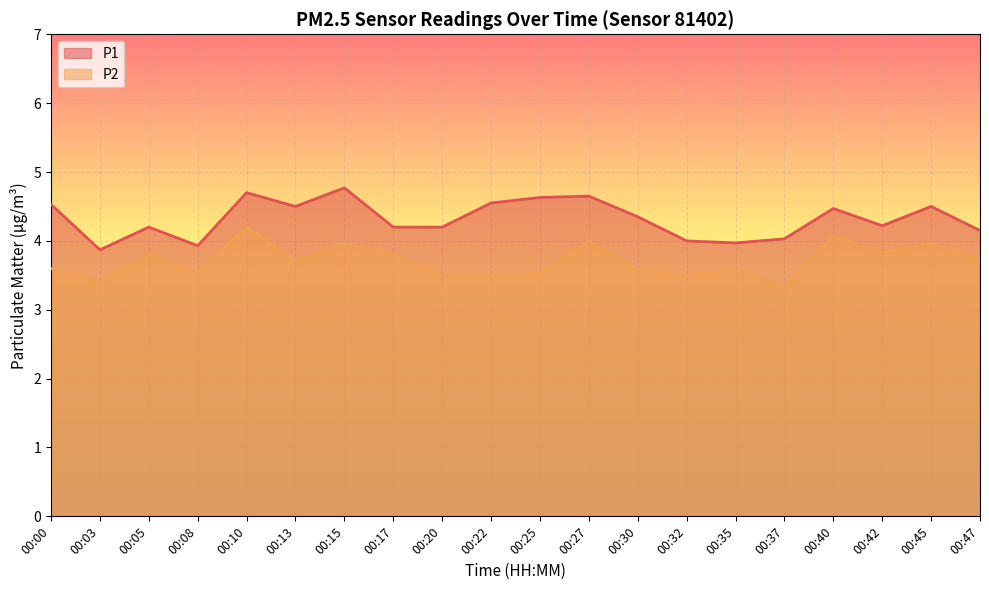

At which label does P2 reach its peak?

00:10